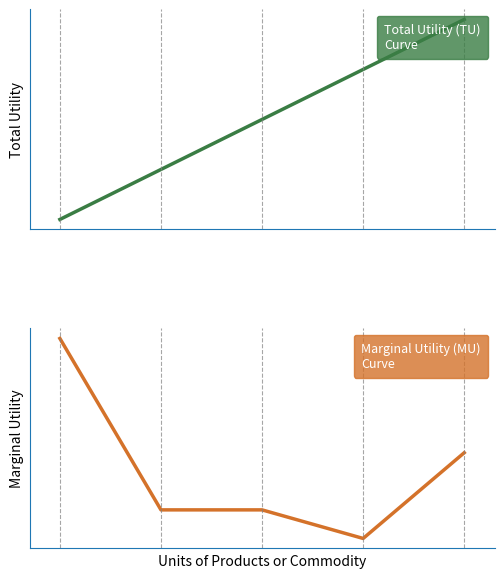

Reading left to right, what are all the values shown in this chart?

Total Utility (TU)
Curve: 15	16	17	18	19
Marginal Utility (MU)
Curve: 800	200	200	100	400